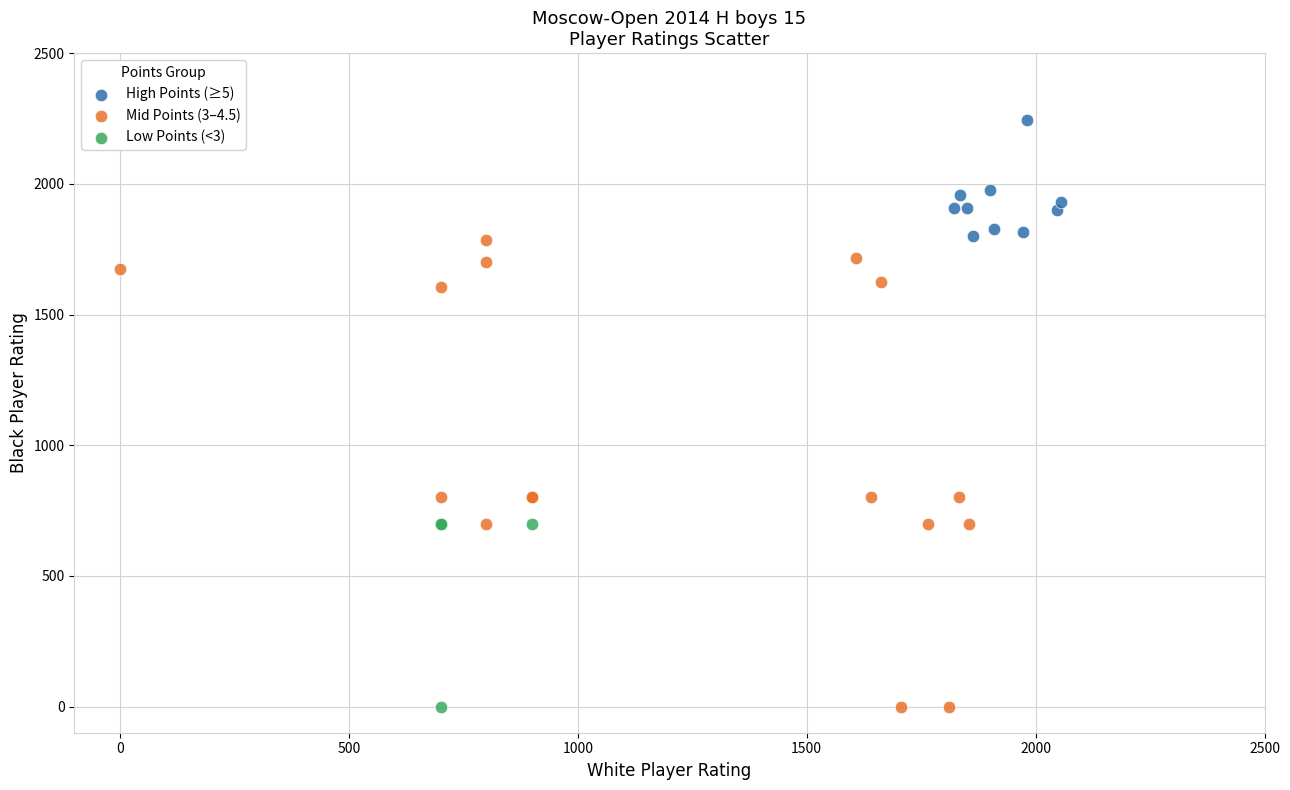

Which series has the widest spread of Y values?

Mid Points (3–4.5)